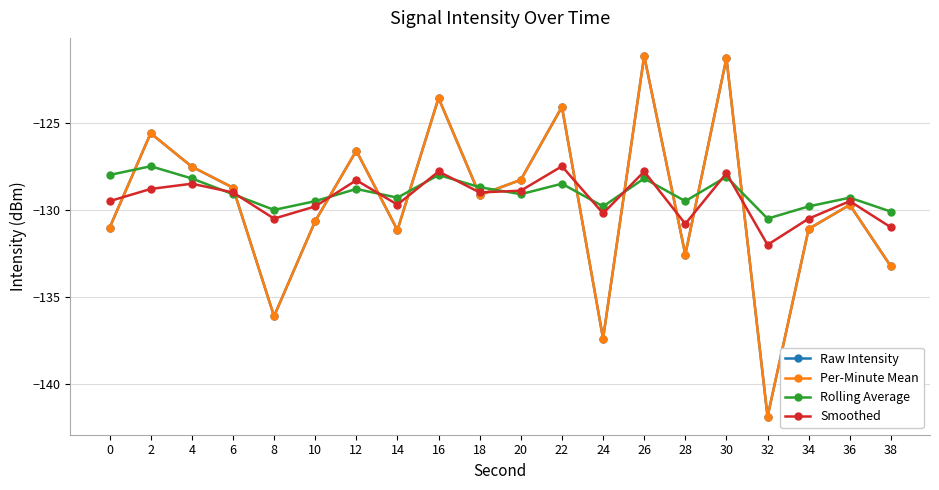

Which series has the widest spread of values?

Raw Intensity